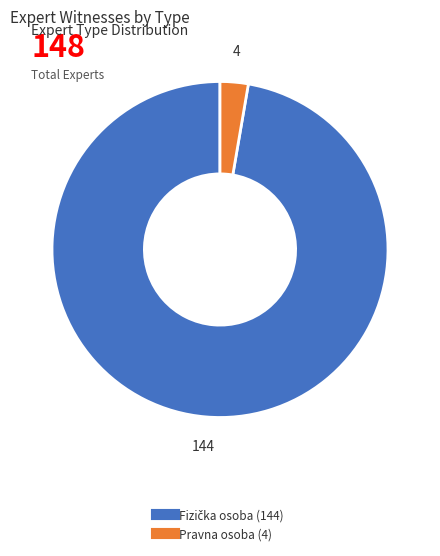

How many slices are in this pie chart?

2